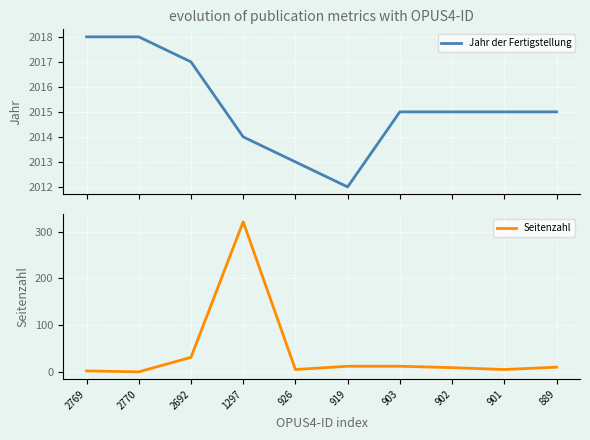

Reading left to right, transcribe all the data shown in this chart.

Jahr der Fertigstellung: 2769=2018	2770=2018	2692=2017	1297=2014	926=2013	919=2012	903=2015	902=2015	901=2015	889=2015
Seitenzahl: 2769=2	2770=0	2692=31	1297=321	926=5	919=12	903=12	902=9	901=5	889=10